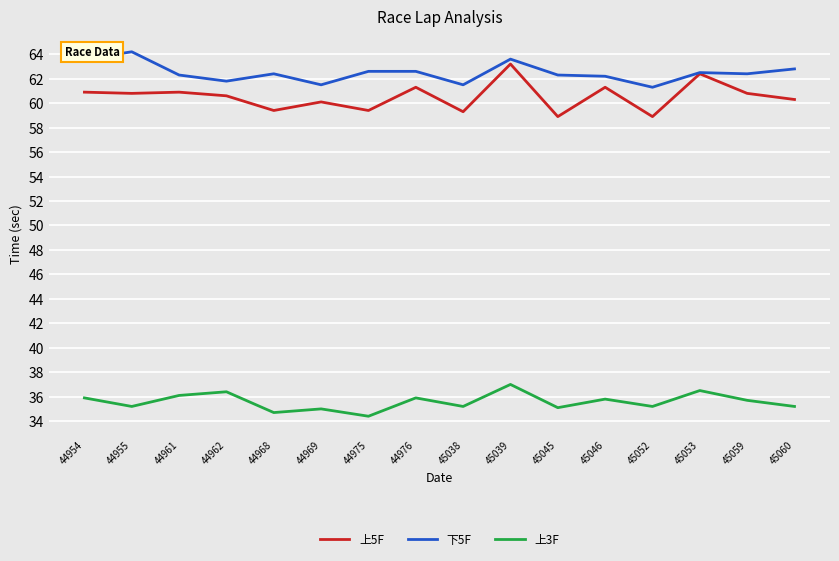

True or false: 上5F and 上3F cross at least once.

False